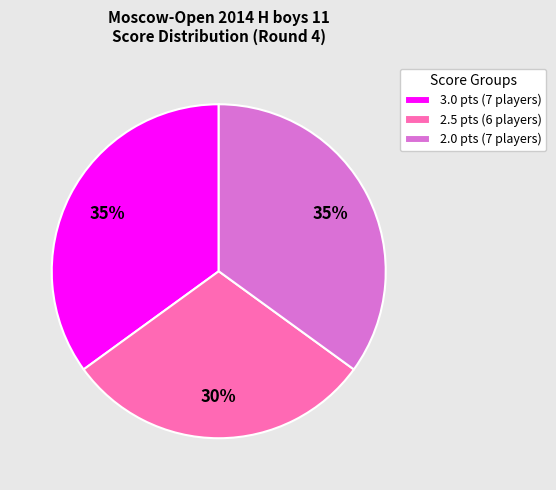

What is the smallest slice in the pie chart?

2.5 pts (6 players)